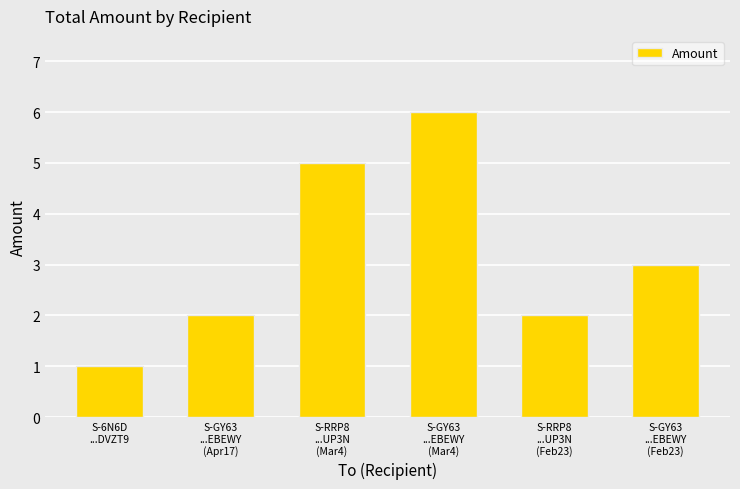

What is the value of the 1st bar from the left?

1